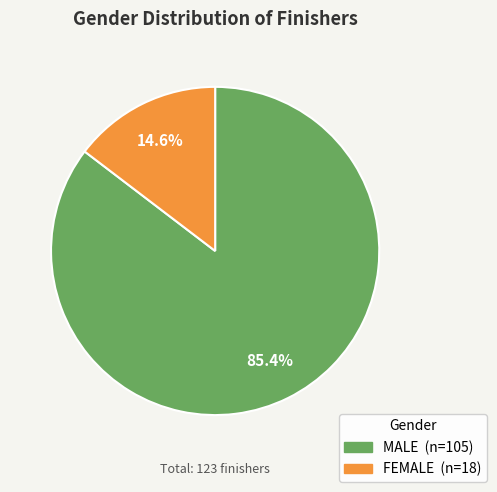

To the nearest percent, what is the combined percentage of MALE and FEMALE?

100%